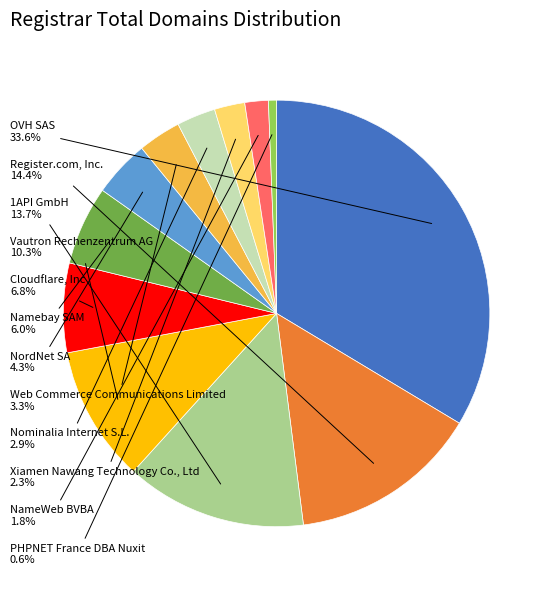

Is there a majority slice in this chart?

No